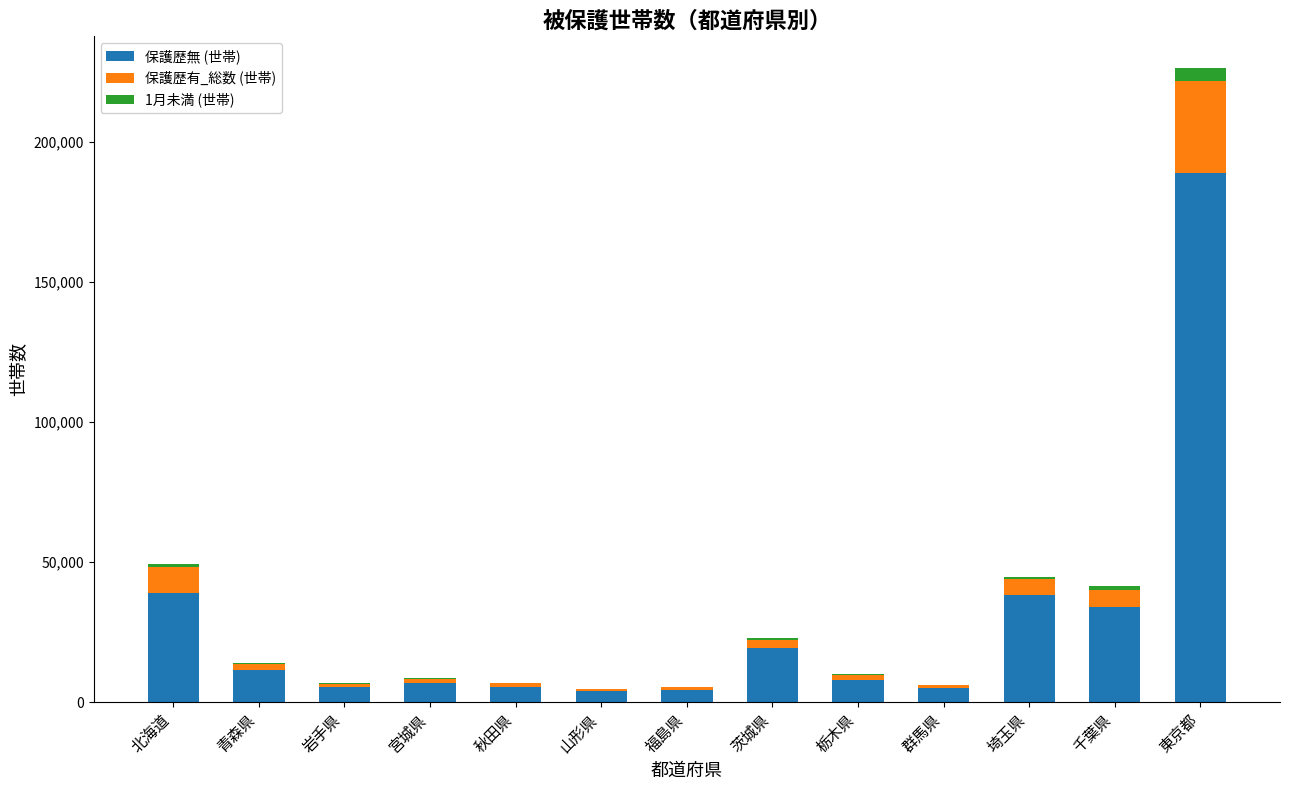

Which category has the highest value in the 保護歴無 (世帯) series?

東京都